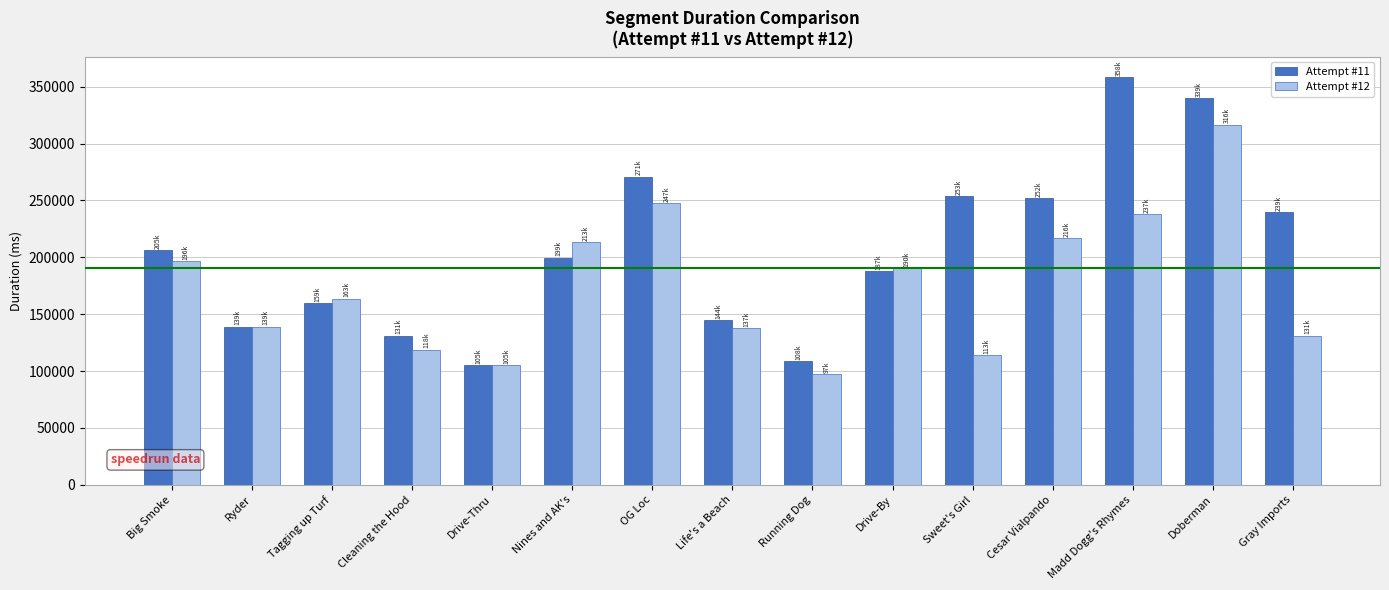

What is the label of the 14th bar from the right?

Ryder